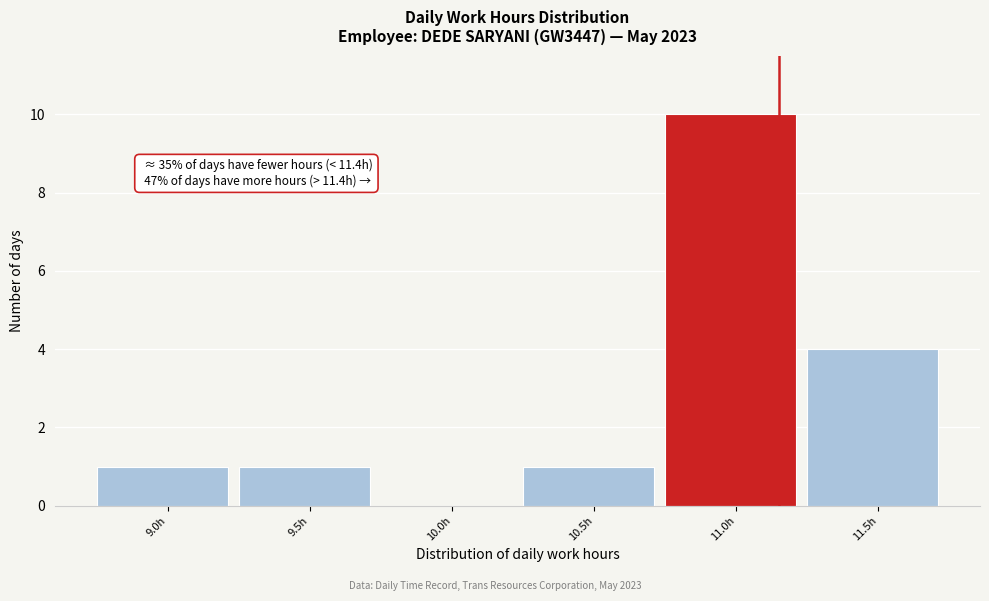

Reading left to right, what are all the values shown in this chart?

9.0h=1	9.5h=1	10.0h=0	10.5h=1	11.0h=10	11.5h=4